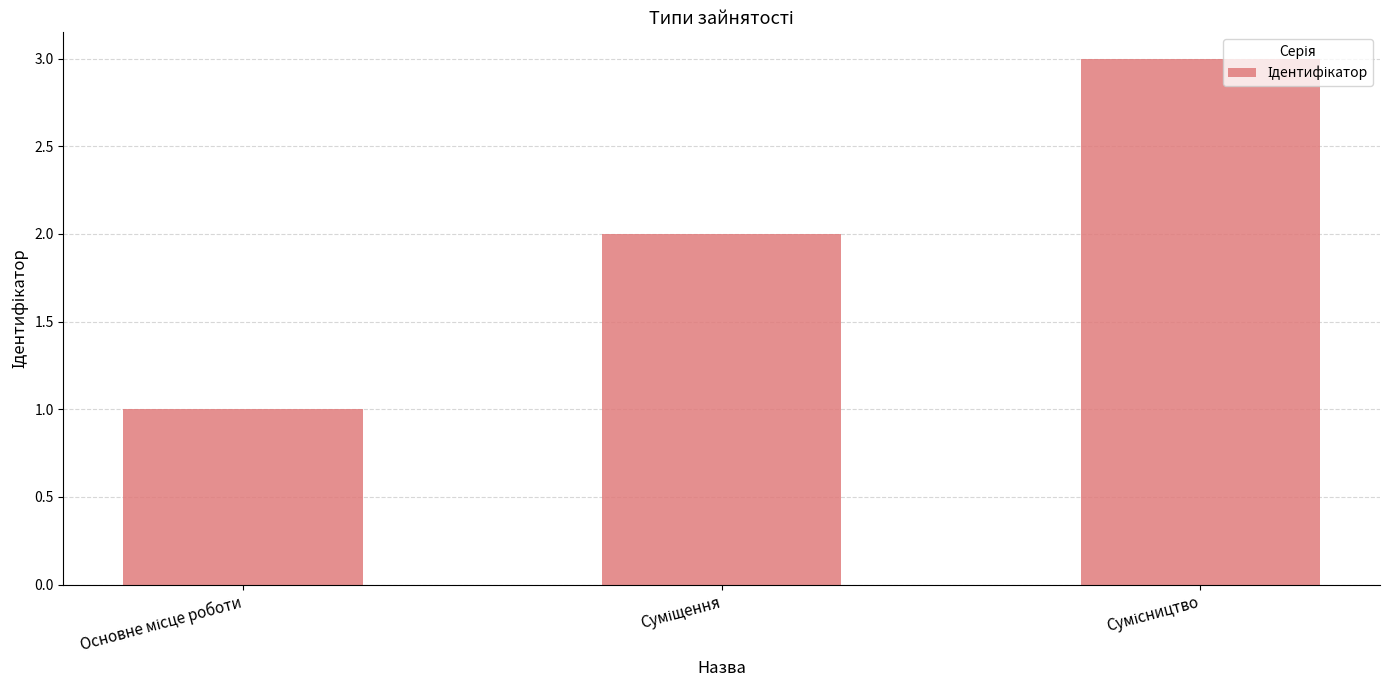

What is the greatest value displayed?

3